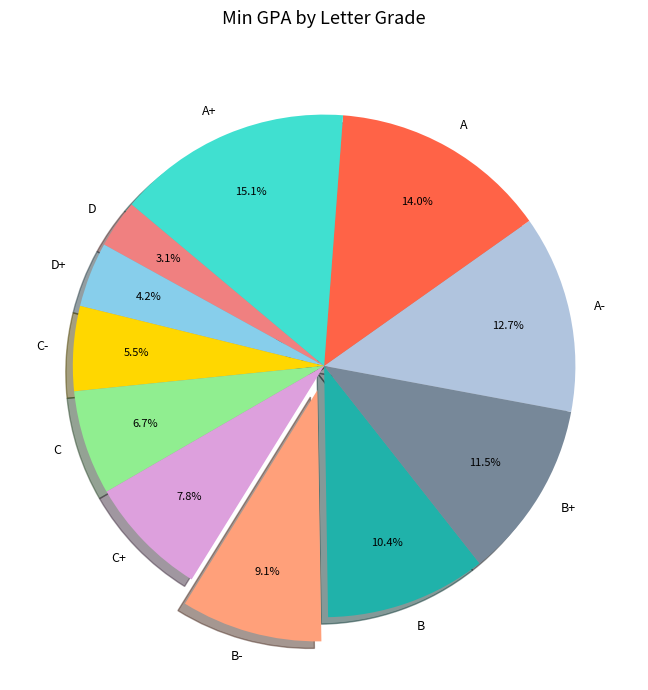

To the nearest percent, what is the combined percentage of A and D?

17%